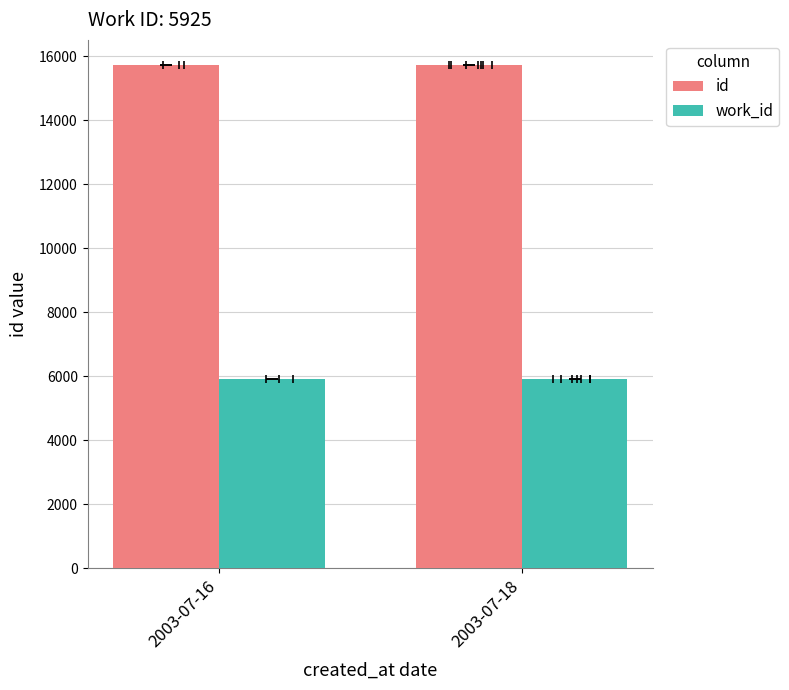

What is the value of the work_id bar at the 2nd from the left?

5925